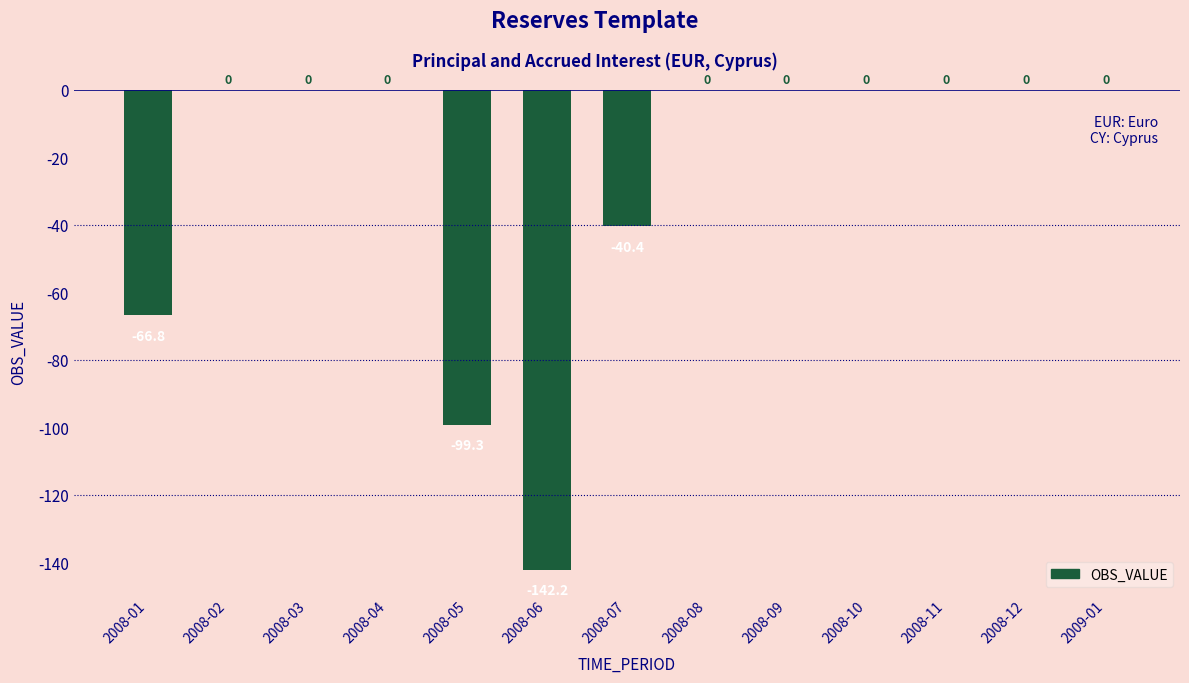

What value does the data have at 2008-06?

-142.2